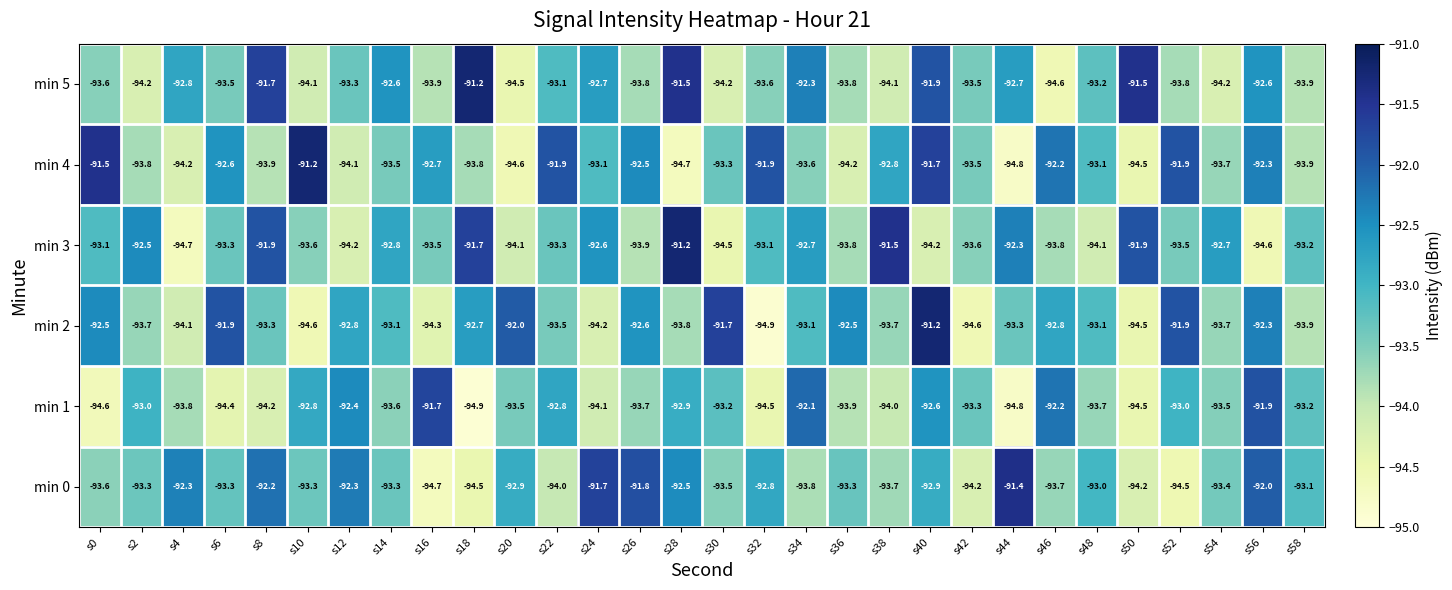

The min 0 series shows -63.6 at s28. True or false?

False